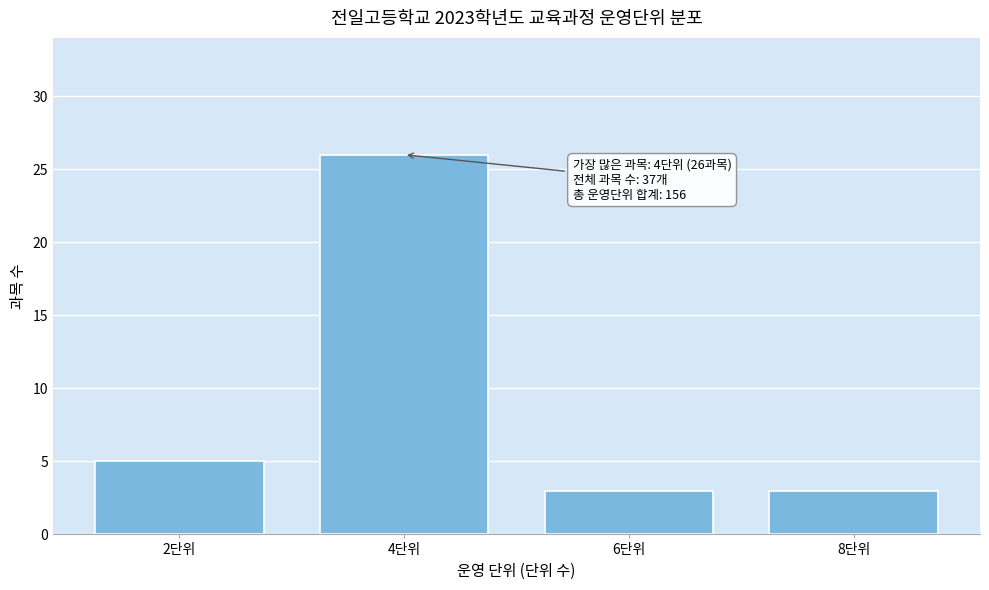

Reading left to right, list all the values displayed in this chart.

5	26	3	3